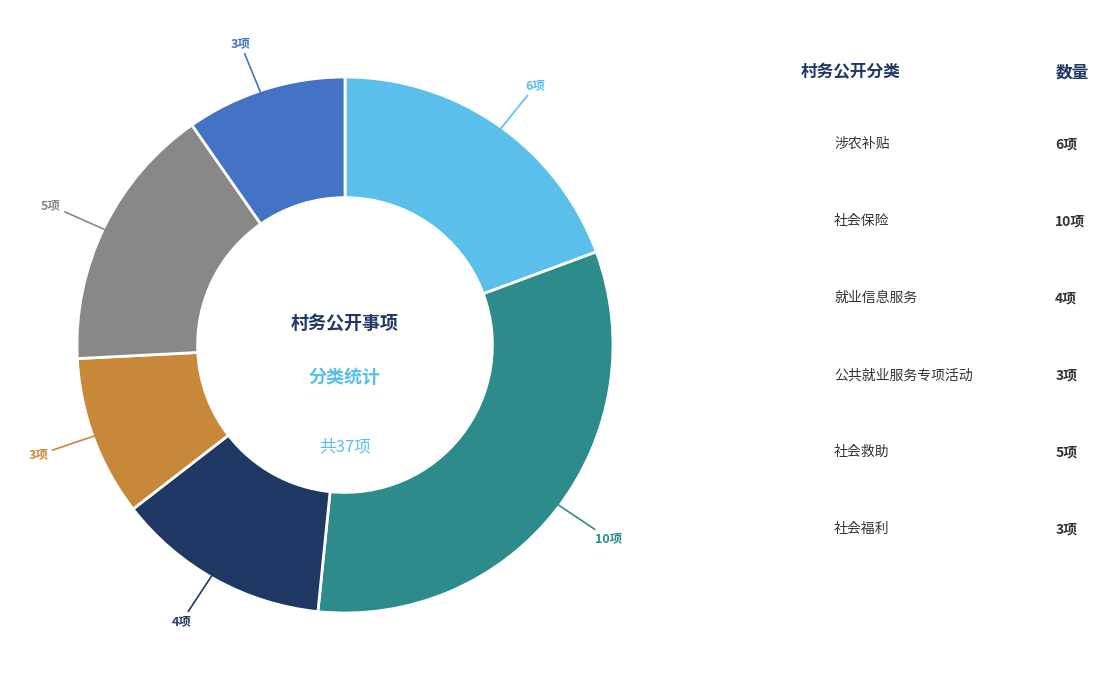

Does any single category account for the majority?

No